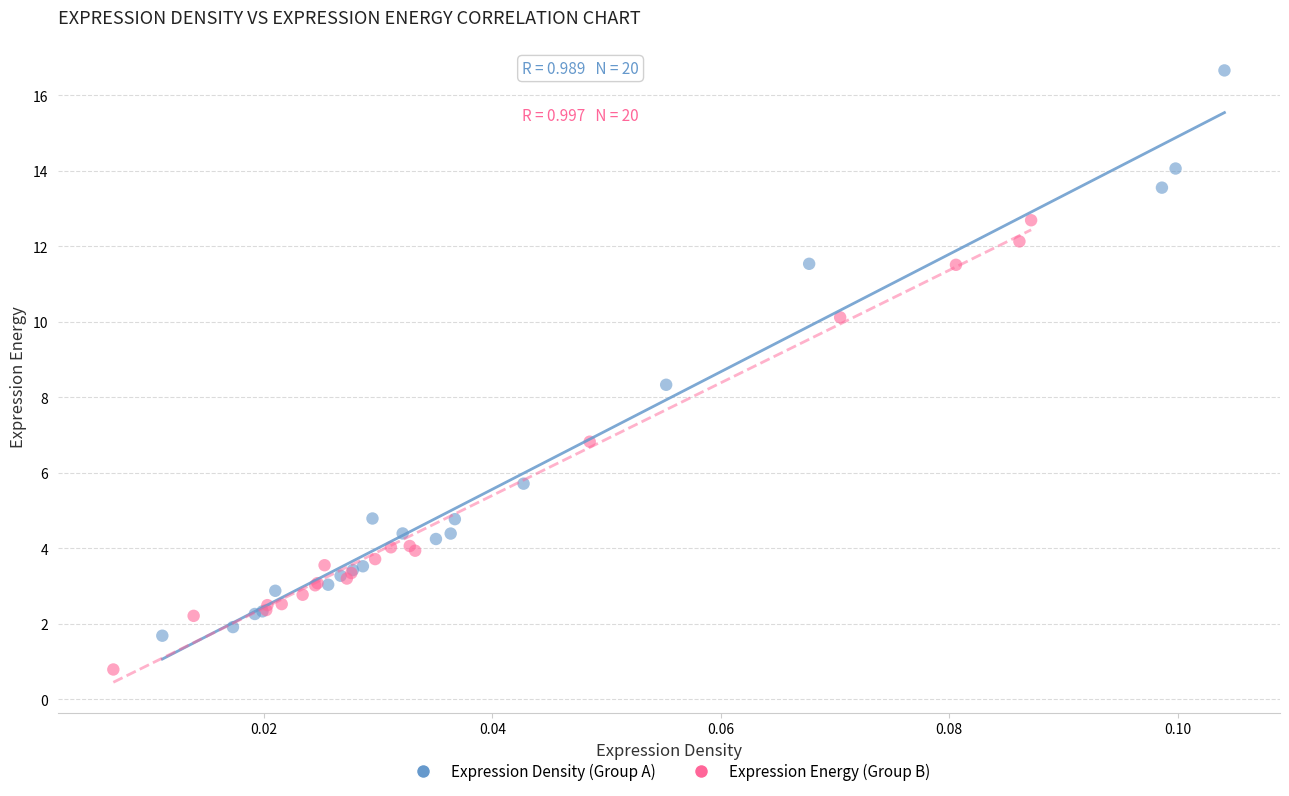

Which series contains the lowest Y value?

Expression Energy (Group B)